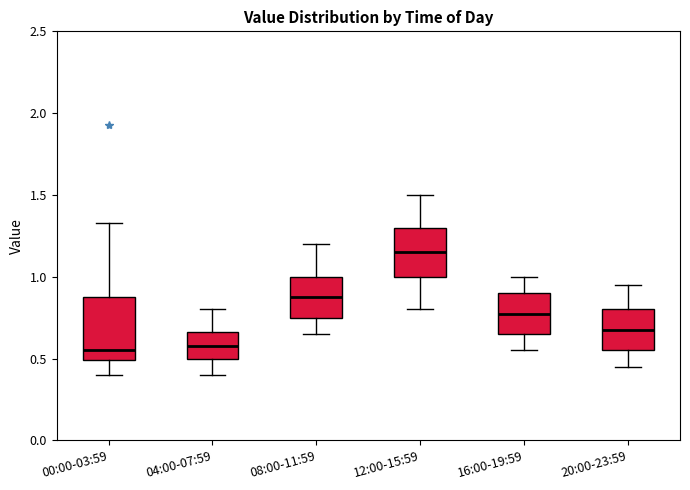

Reading left to right, transcribe this box plot: for each box, give where its median line is, the range the box spans, and where its two whiskers end, as read against the y-axis. The values are not printed on the chart, so give them approximately, as read against the axis.

00:00-03:59: median 0.55, box 0.50 to 0.90, whiskers 0.40 to 1.35
04:00-07:59: median 0.60, box 0.50 to 0.65, whiskers 0.40 to 0.80
08:00-11:59: median 0.90, box 0.75 to 1.00, whiskers 0.65 to 1.20
12:00-15:59: median 1.15, box 1.00 to 1.30, whiskers 0.80 to 1.50
16:00-19:59: median 0.80, box 0.65 to 0.90, whiskers 0.55 to 1.00
20:00-23:59: median 0.70, box 0.55 to 0.80, whiskers 0.45 to 0.95